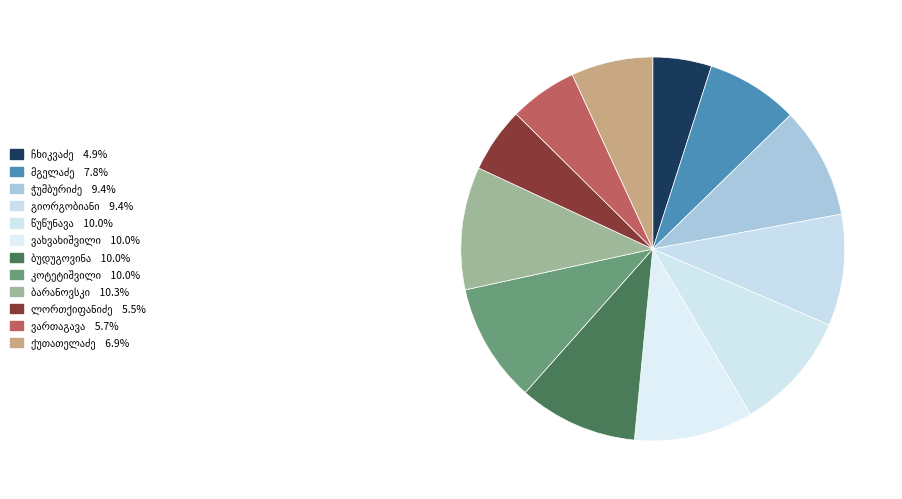

How many segments does this pie chart have?

12